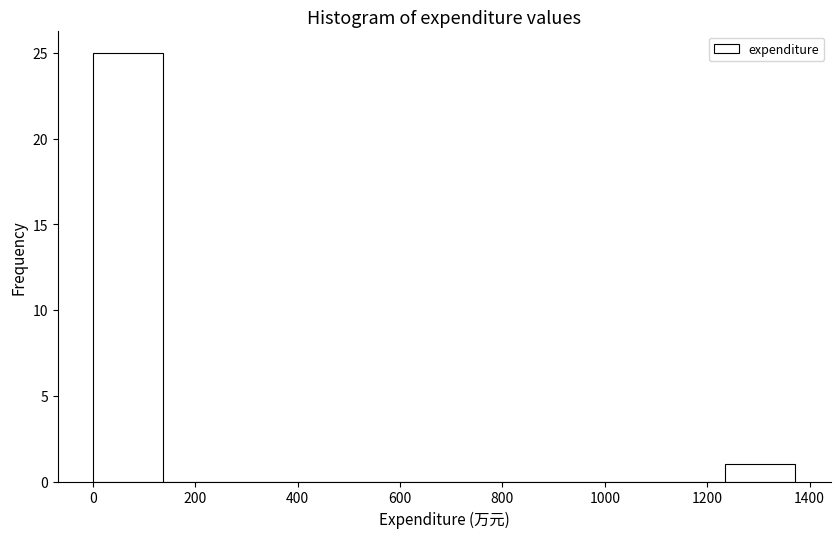

Which range on the x-axis has the tallest bar?

0 to 140